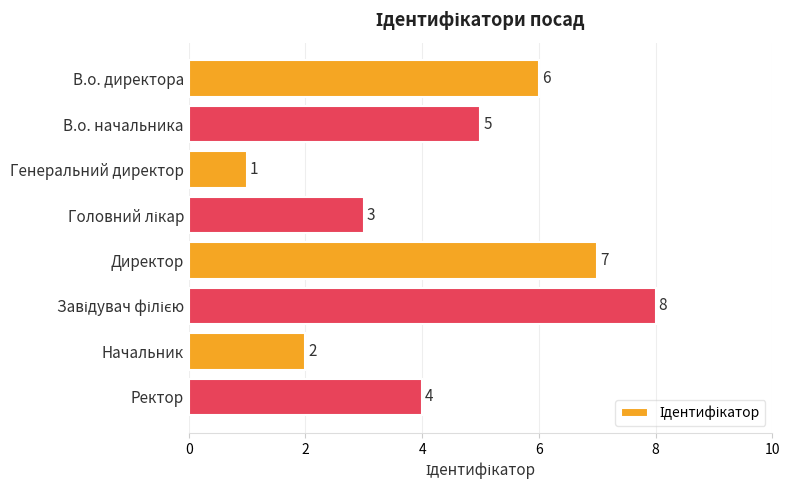

How many values are between 3 and 7?

5